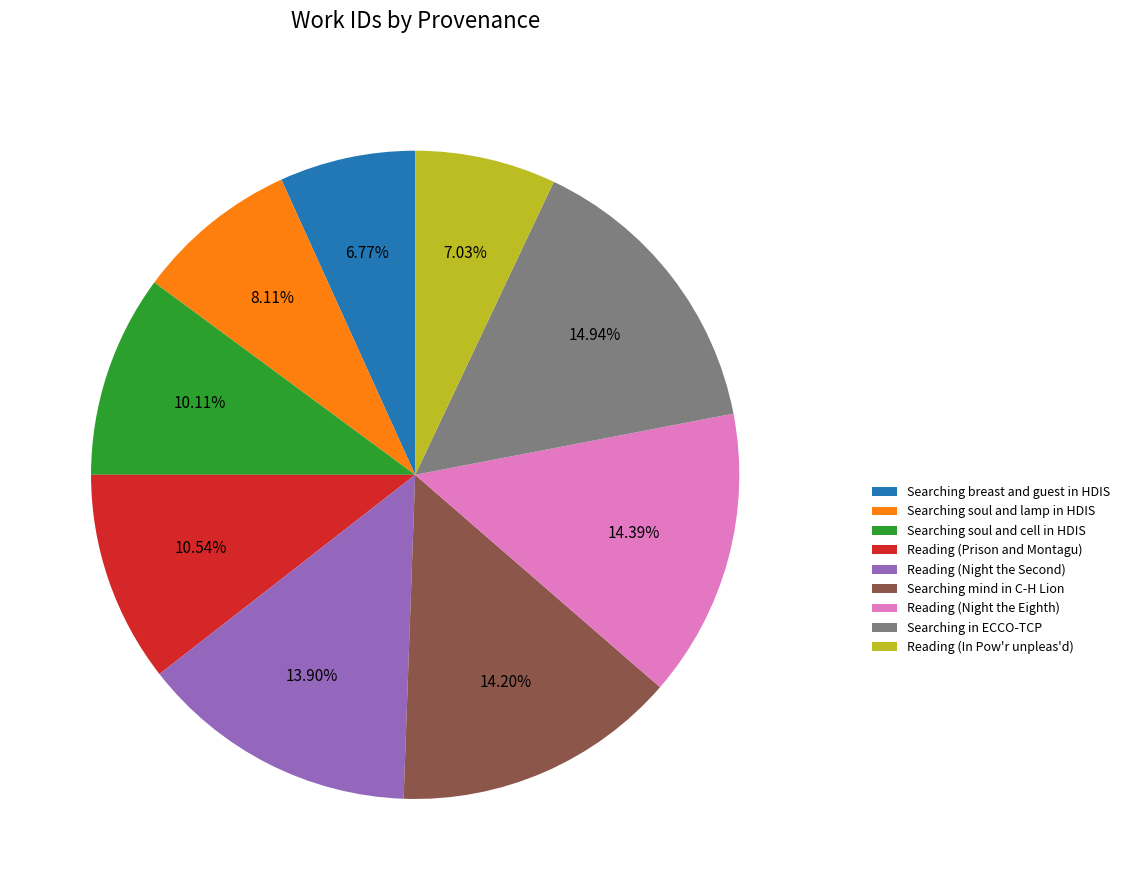

Is Searching soul and cell in HDIS the majority of the pie?

No